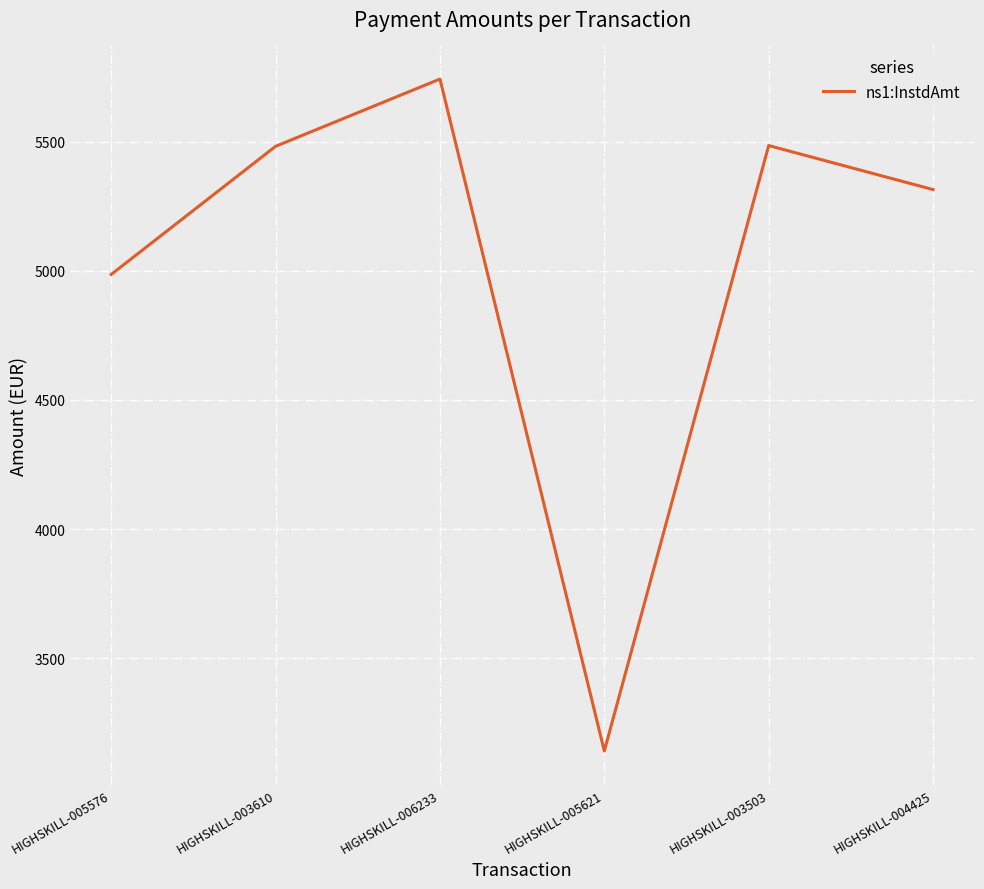

Approximately how many times larger is the value at HIGHSKILL-006233 compared to HIGHSKILL-004425?

1.1